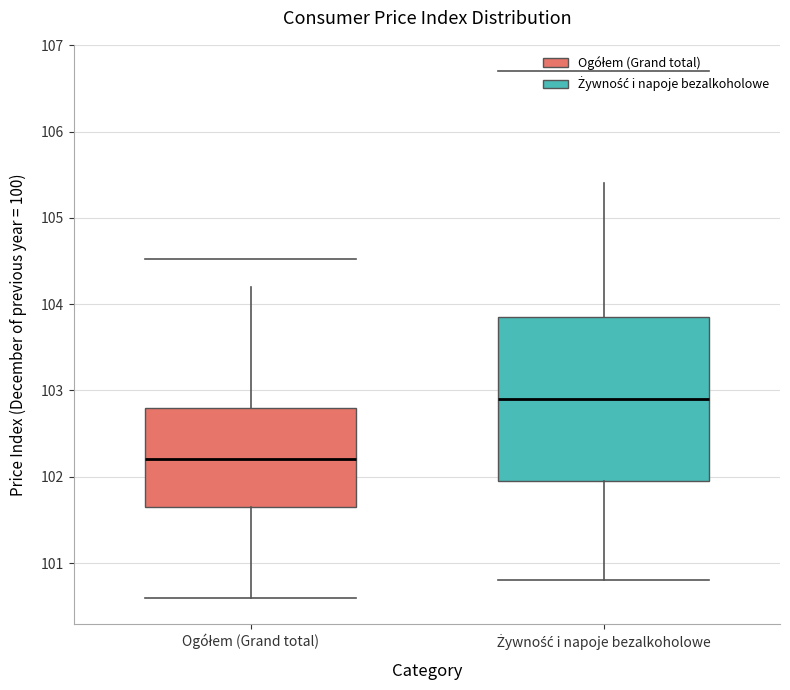

Which box's median line is the highest?

Żywność i napoje bezalkoholowe